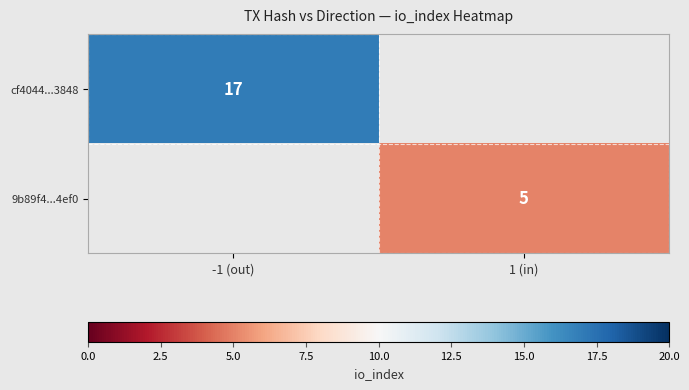

At how many categories does at least one series exceed 8?

1